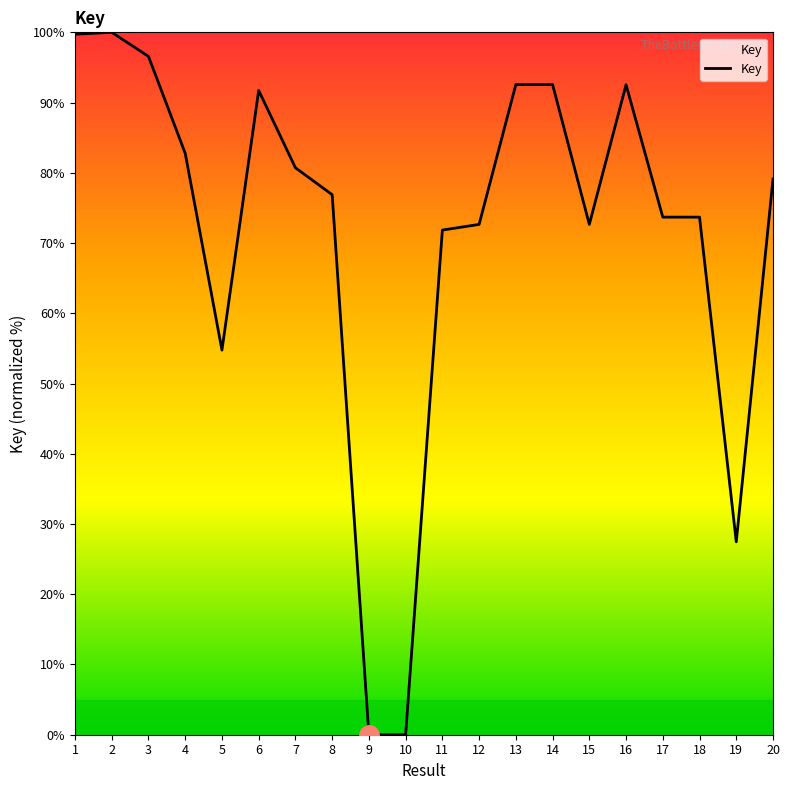

What is the difference between the values at 5 and 13?

37.8